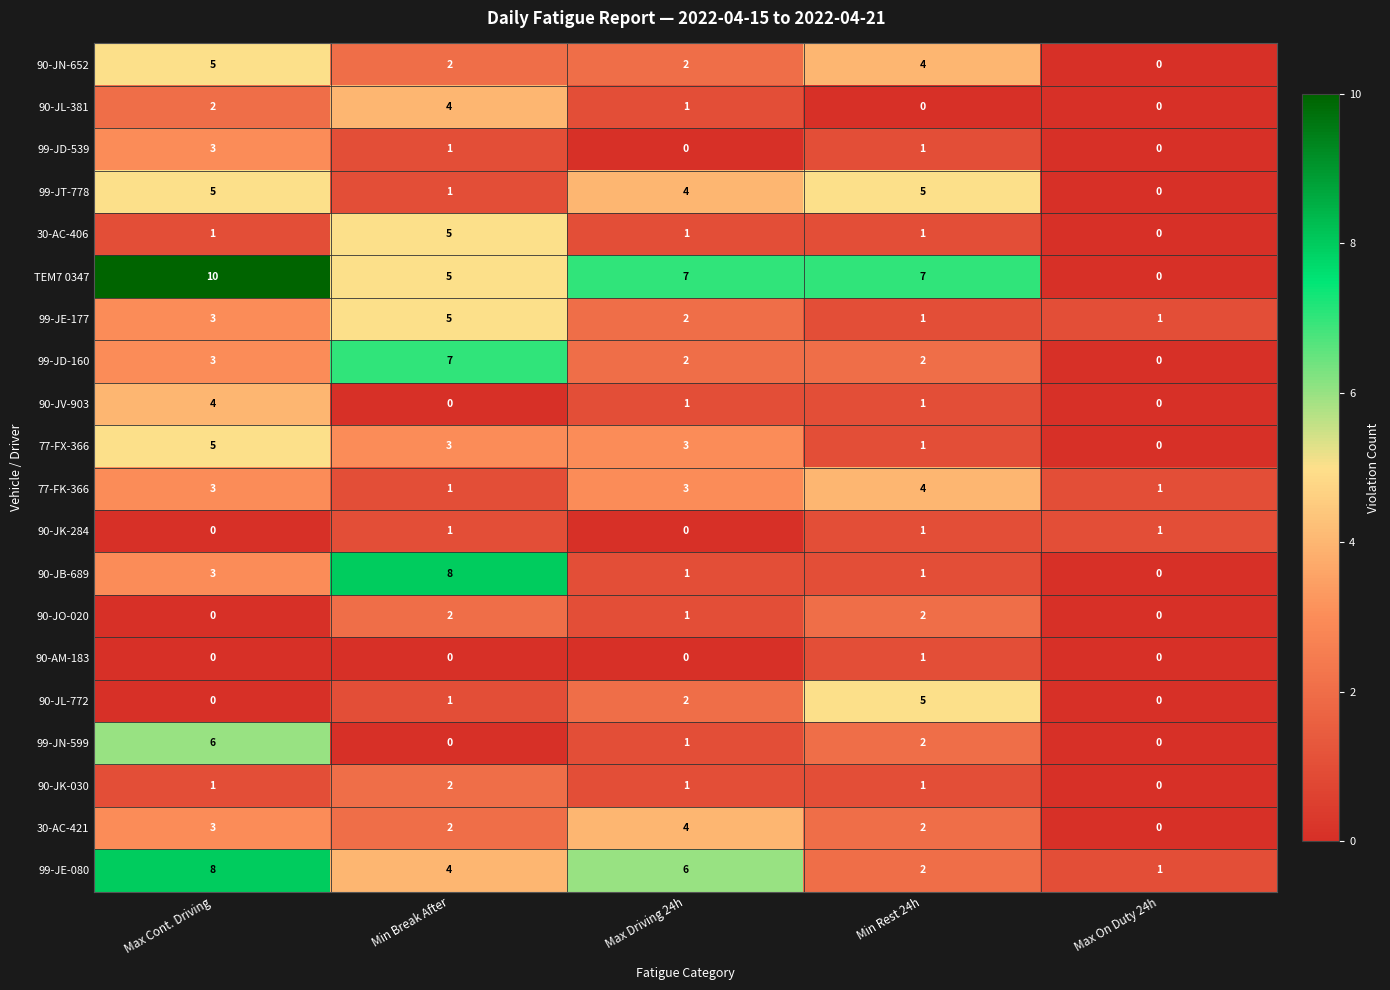

Which series has the largest range (max minus min)?

TEM7 0347